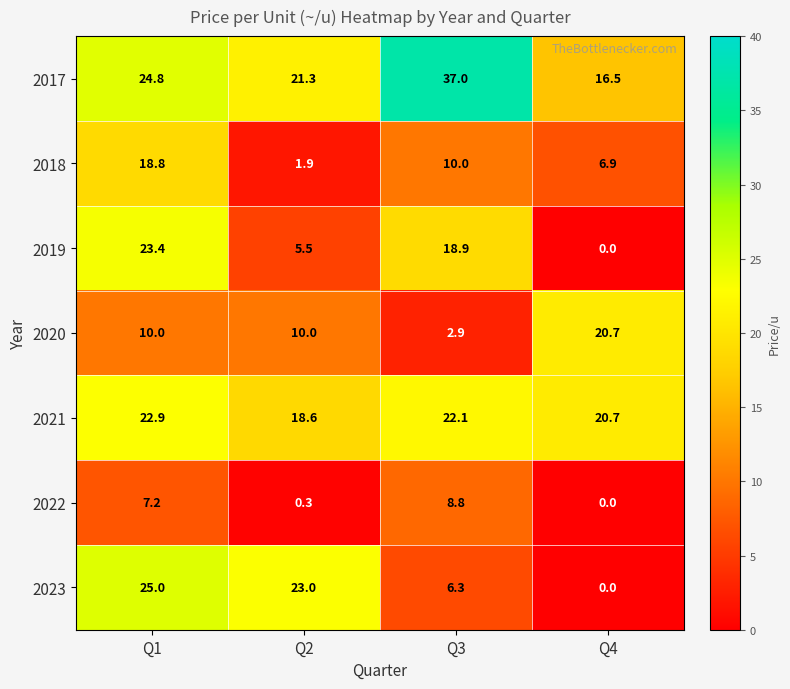

What is the average value of the 2023 series?

13.6